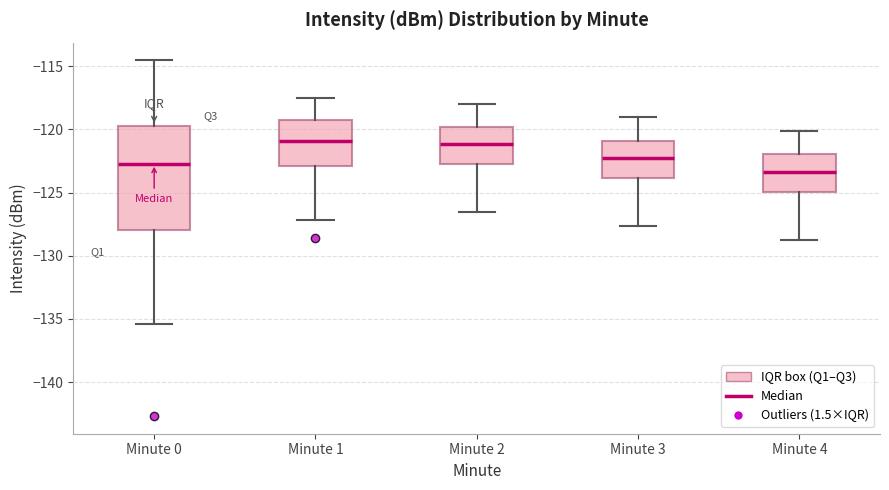

Reading left to right, transcribe this box plot: for each box, give where its median line is, the range the box spans, and where its two whiskers end, as read against the y-axis. The values are not printed on the chart, so give them approximately, as read against the axis.

Minute 0: median -122.5, box -128.0 to -119.5, whiskers -135.5 to -114.5
Minute 1: median -121.0, box -123.0 to -119.0, whiskers -127.0 to -117.5
Minute 2: median -121.0, box -123.0 to -120.0, whiskers -126.5 to -118.0
Minute 3: median -122.0, box -124.0 to -121.0, whiskers -127.5 to -119.0
Minute 4: median -123.5, box -125.0 to -122.0, whiskers -129.0 to -120.0